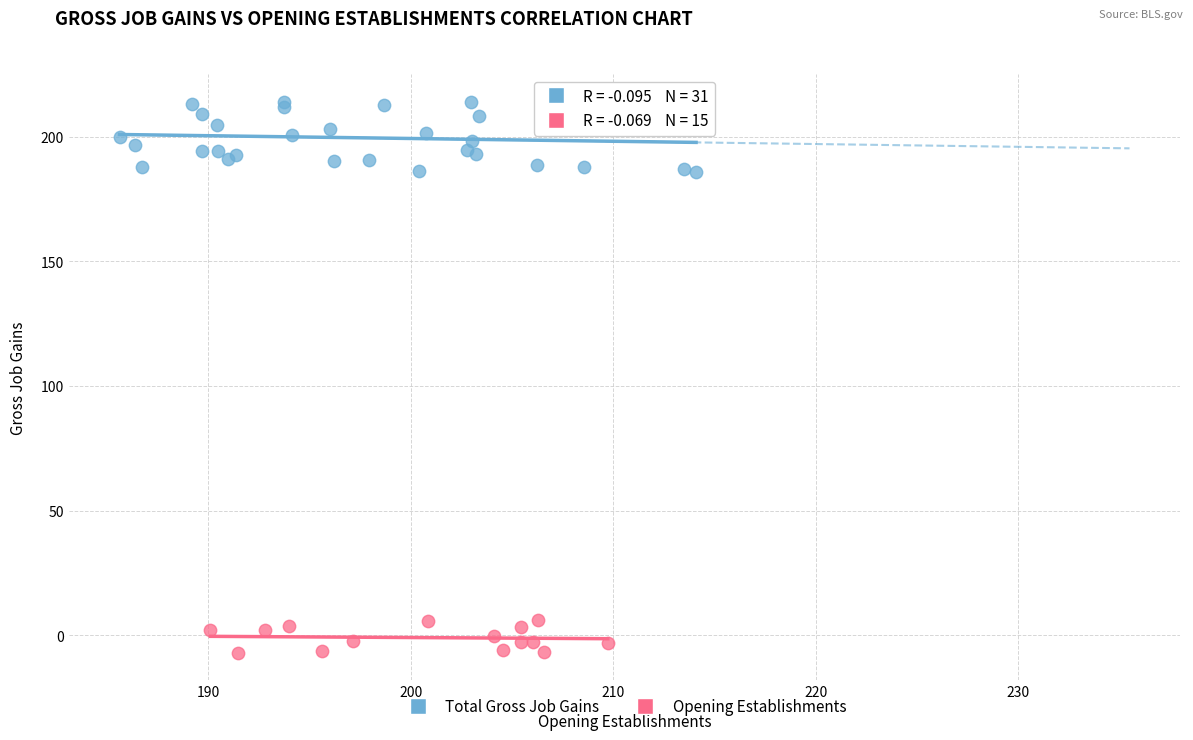

Which series contains the highest Y value?

Total Gross Job Gains